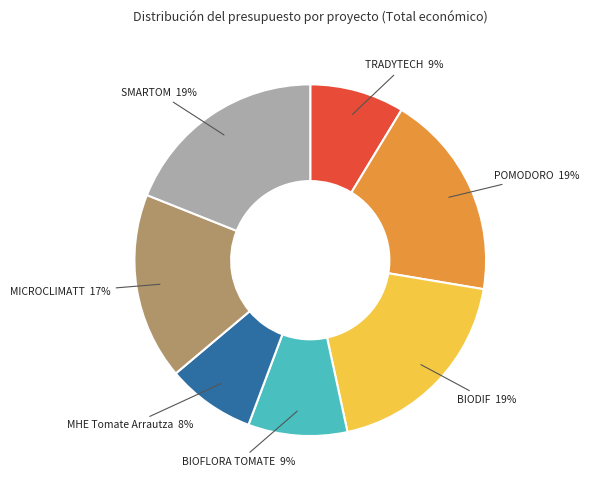

What is the smallest slice in the pie chart?

MHE Tomate Arrautza